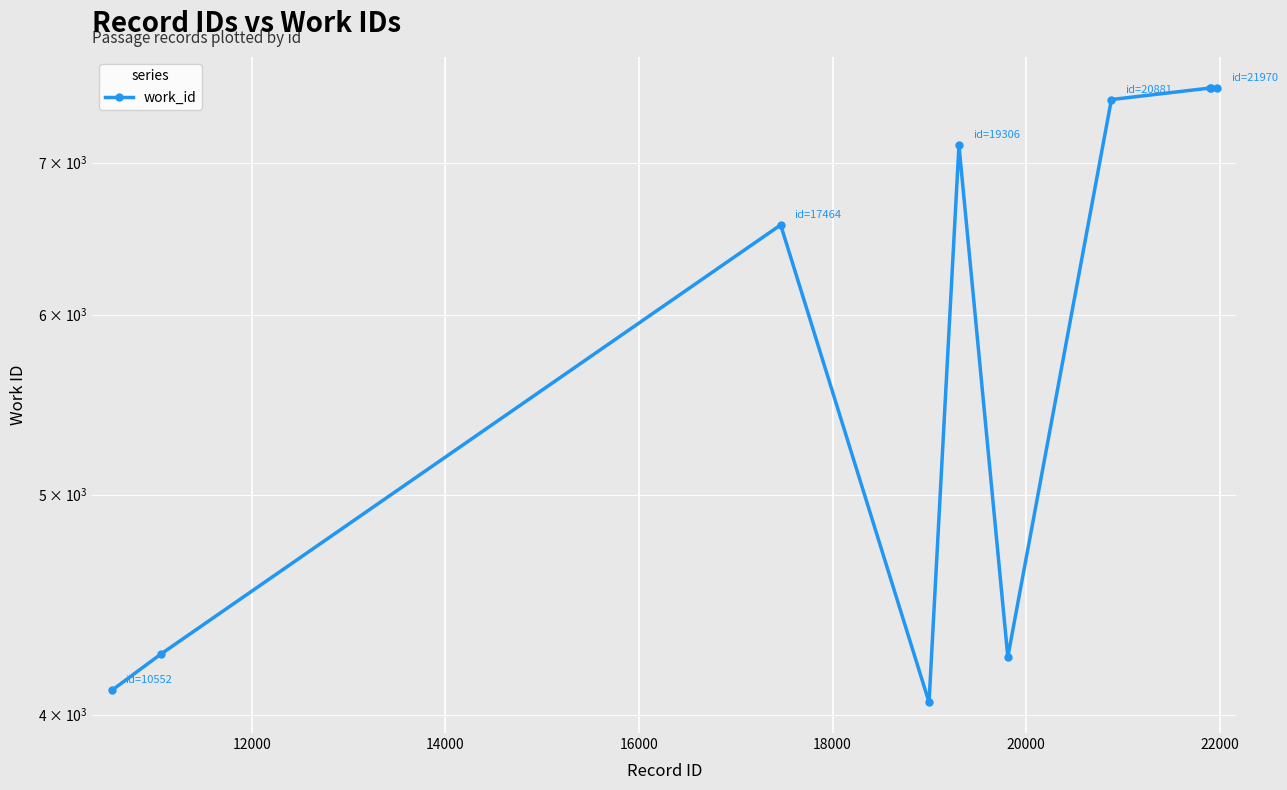

How many lines are shown in the chart?

1